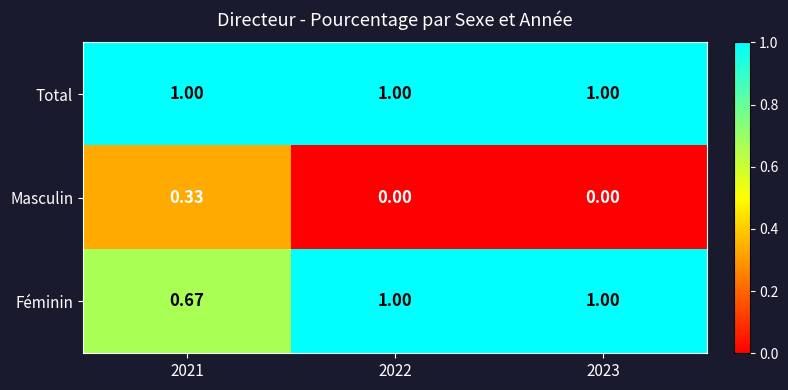

At how many categories does at least one series exceed 0?

3